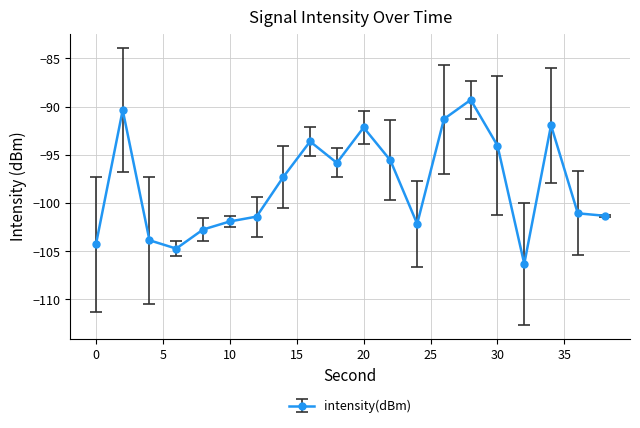

Does the chart display data point markers on the line(s)?

Yes